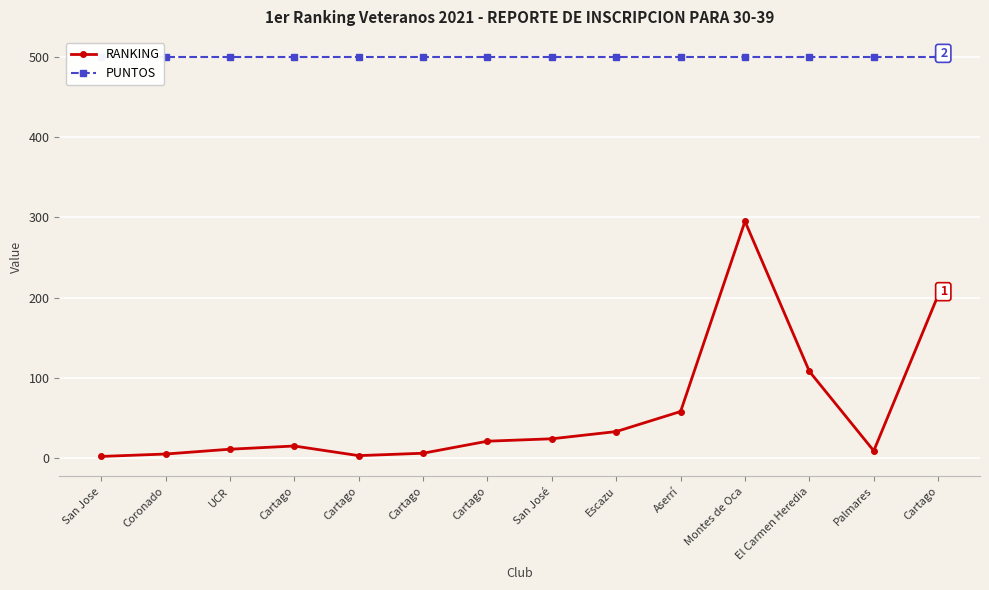

True or false: RANKING and PUNTOS intersect in this chart.

False